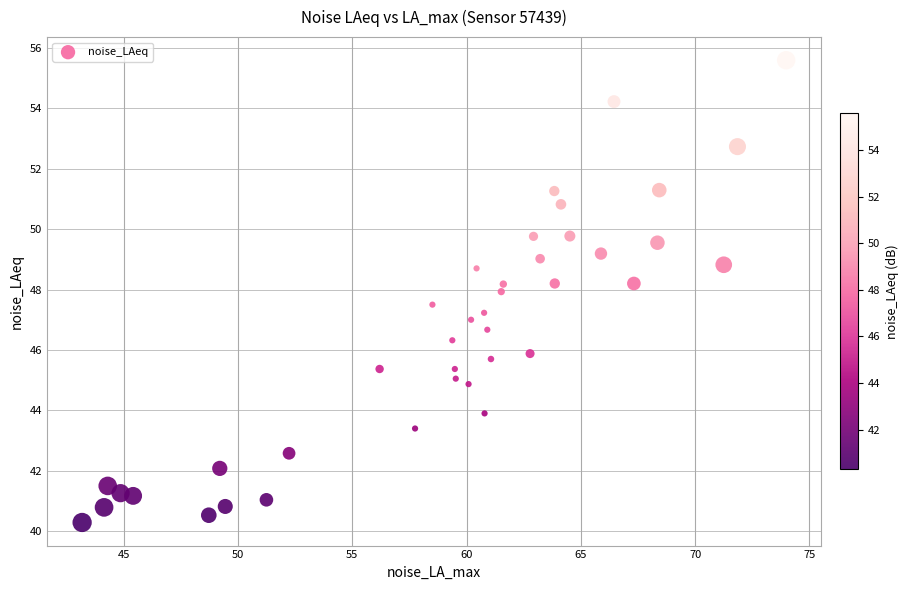

What is the range of X values (max minus min)?

30.8